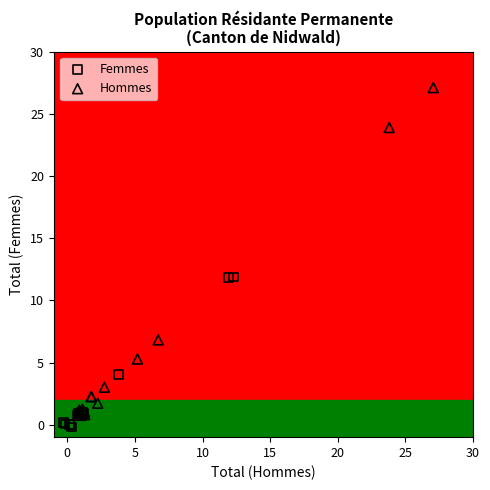

Which series reaches the maximum Y coordinate?

Hommes